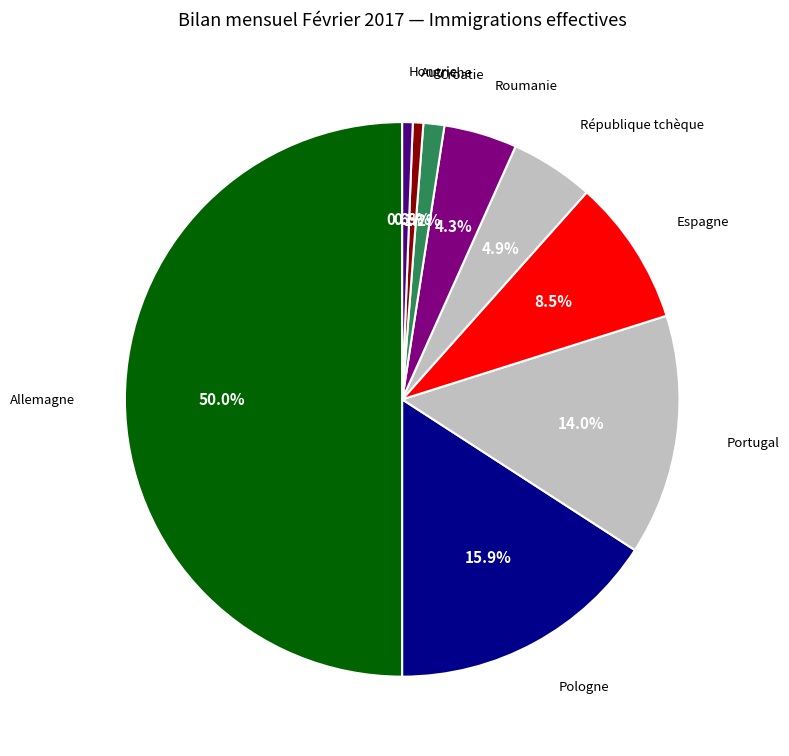

Does Espagne represent more than half of the total?

No